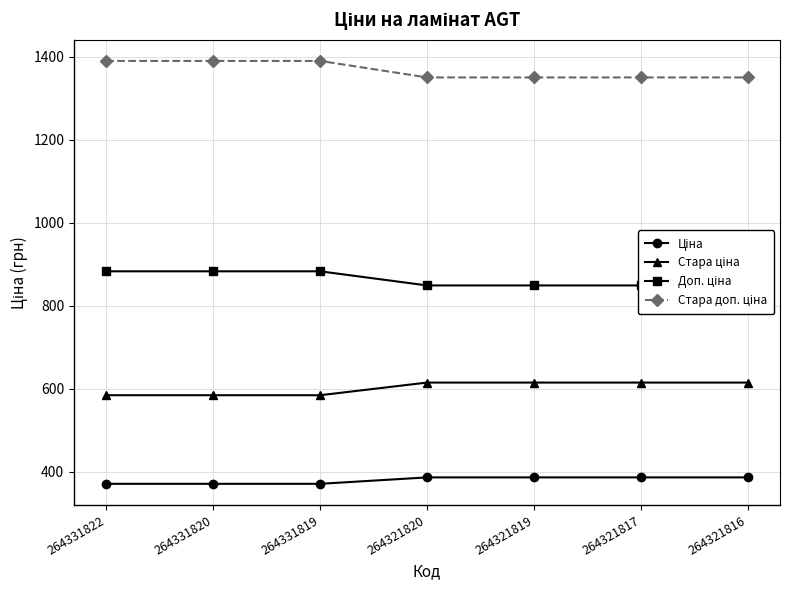

True or false: Стара ціна and Доп. ціна cross at least once.

False